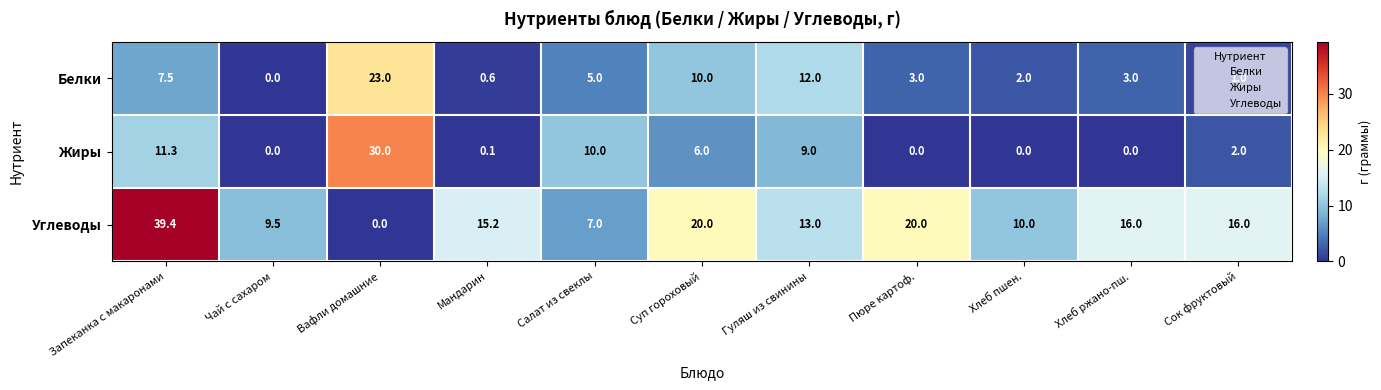

What is the difference between the Белки values at Мандарин and Гуляш из свинины?

11.4